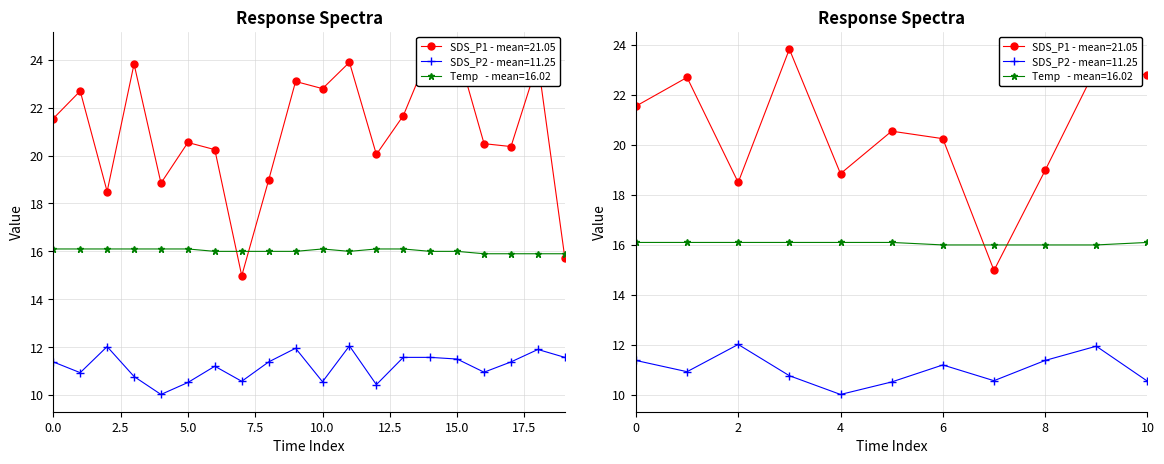

True or false: SDS_P2 and Temp intersect in this chart.

False